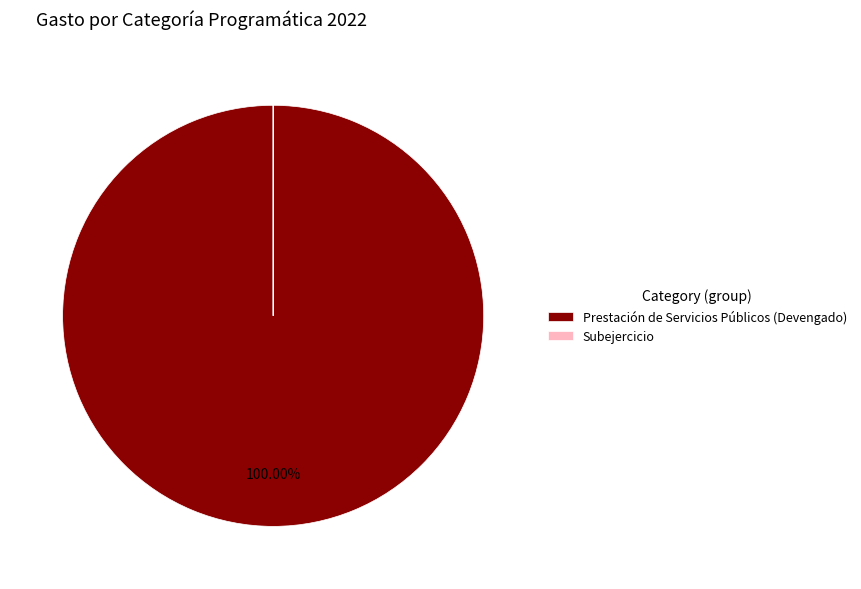

Which category has the biggest portion of the pie?

Prestación de Servicios Públicos (Devengado)